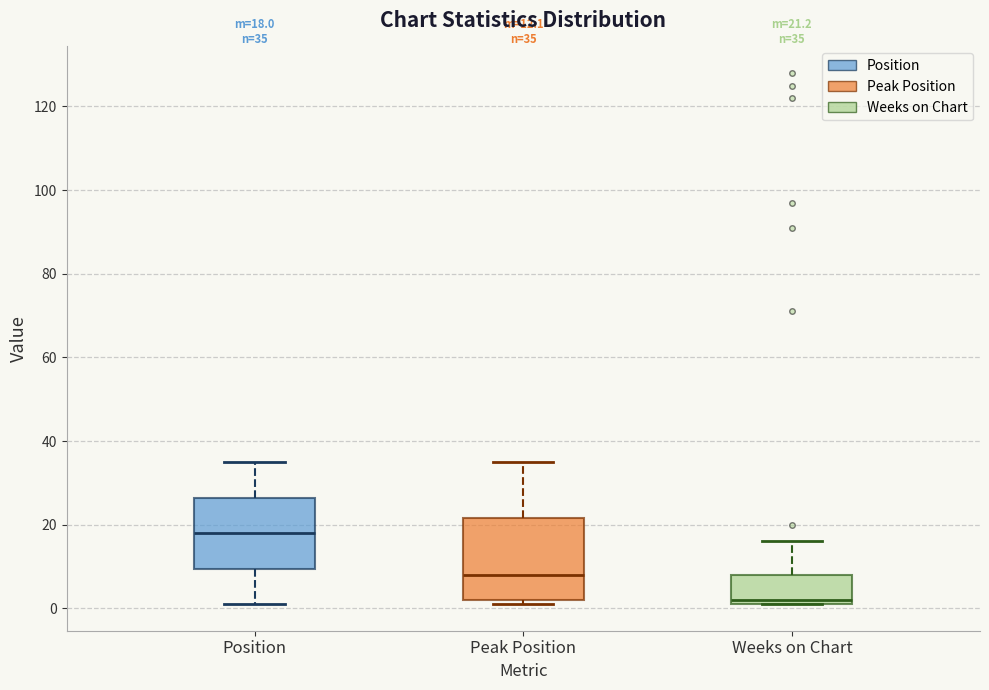

Which box is the tallest, from its lower edge to its upper edge?

Peak Position